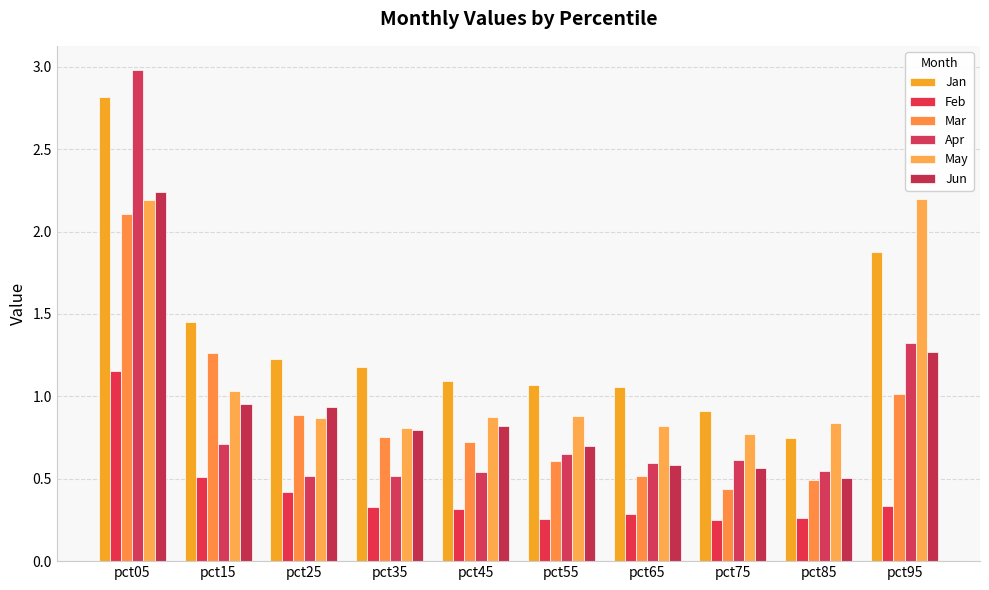

What is the difference between the Apr values at pct65 and pct45?

0.1